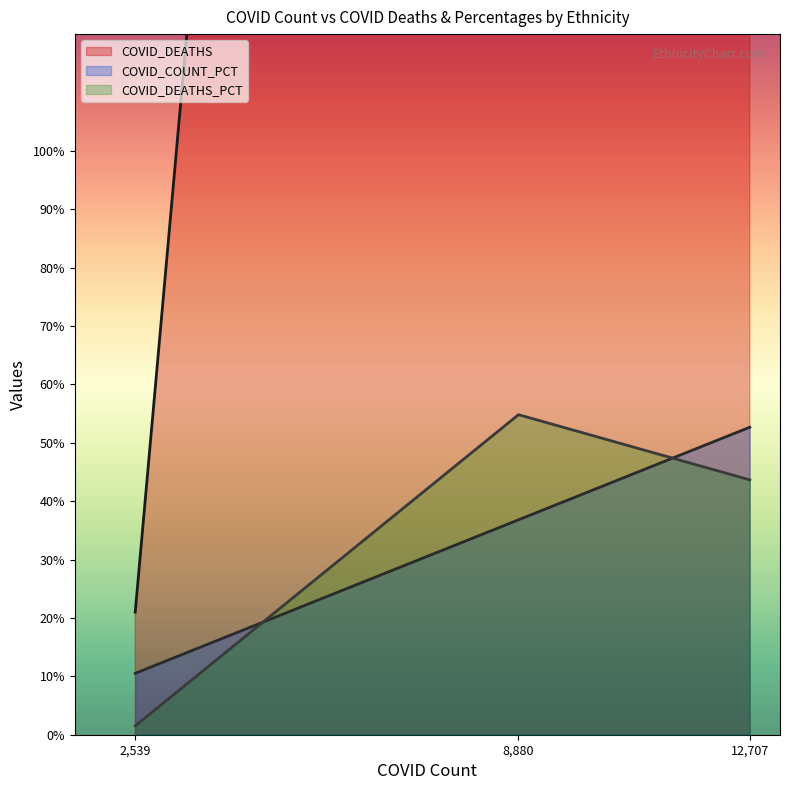

What is the average value of the COVID_DEATHS series?

459.7